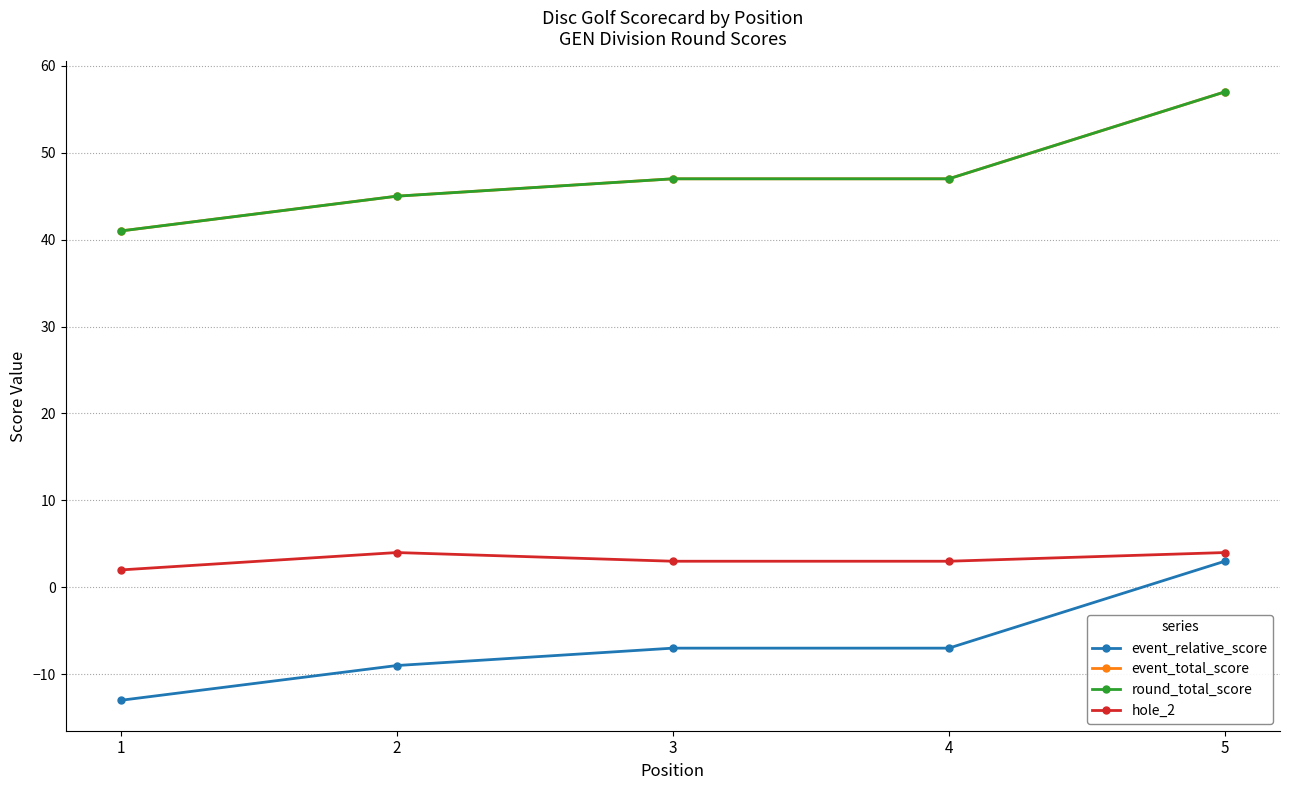

How many lines are shown in the chart?

4